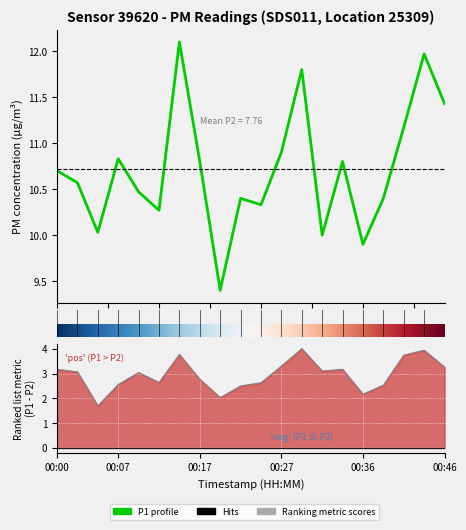

Does the chart display data point markers on the line(s)?

No